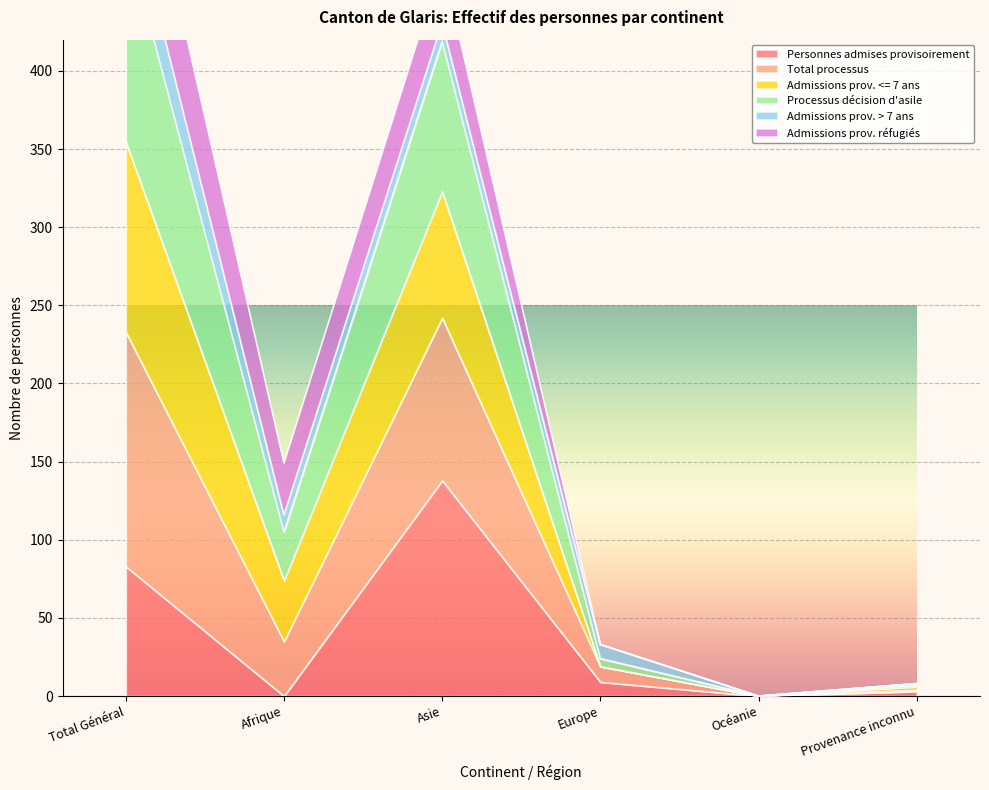

In Processus décision d'asile, how many points are higher than both neighbors (excluding endpoints)?

1